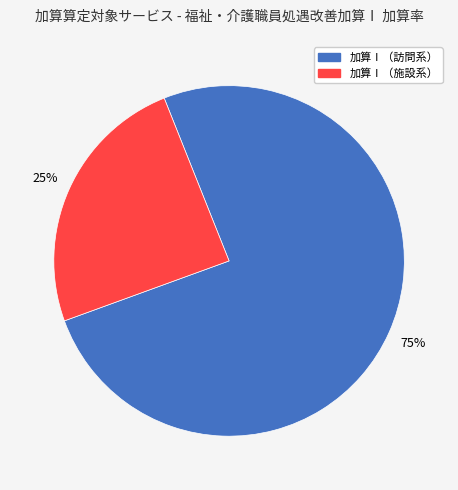

Is there a majority slice in this chart?

Yes